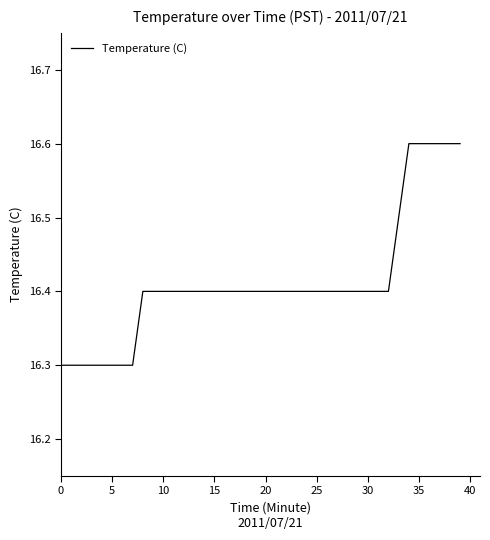

Reading left to right, list all the values displayed in this chart.

16.3	16.3	16.3	16.3	16.3	16.3	16.3	16.3	16.4	16.4	16.4	16.4	16.4	16.4	16.4	16.4	16.4	16.4	16.4	16.4	16.4	16.4	16.4	16.4	16.4	16.4	16.4	16.4	16.4	16.4	16.4	16.4	16.4	16.5	16.6	16.6	16.6	16.6	16.6	16.6